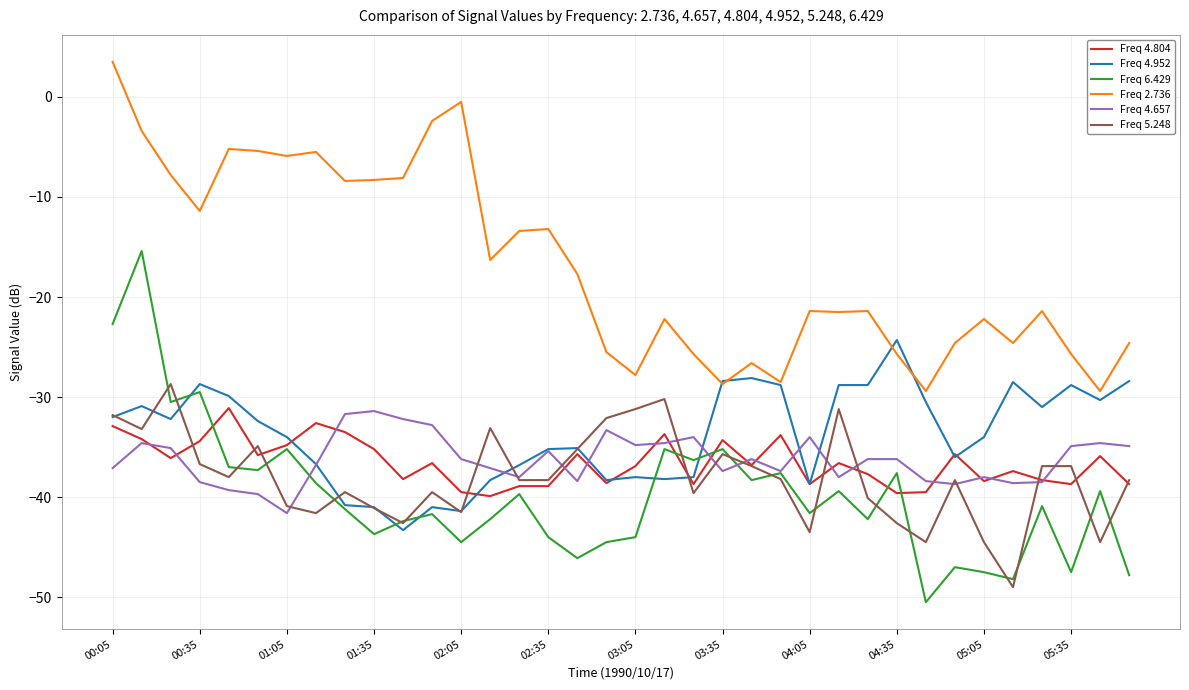

What is the highest value of the Freq 6.429 series?

-15.4